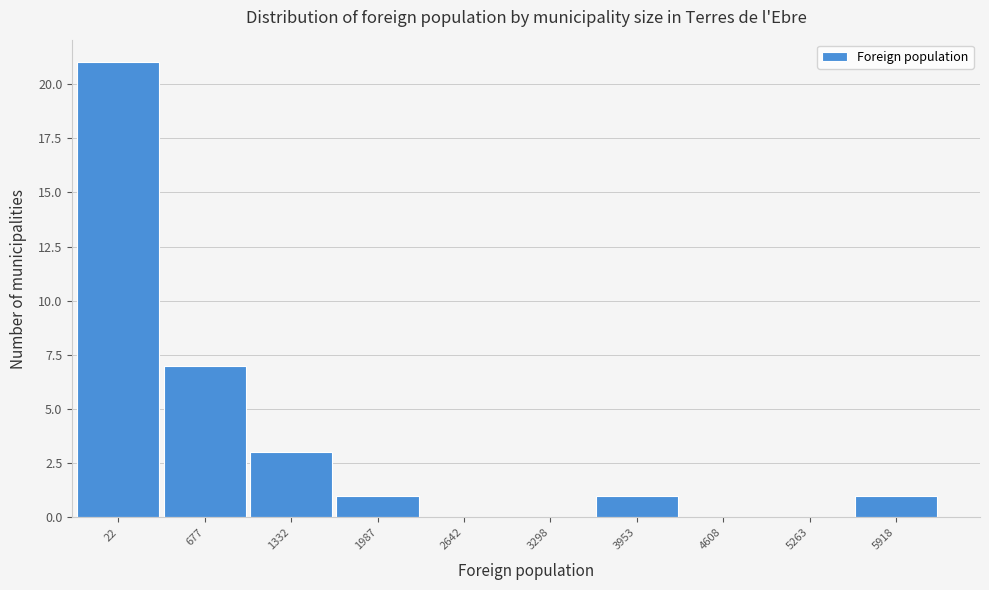

Reading left to right, transcribe all the data shown in this chart.

22=21	677=7	1332=3	1987=1	2642=0	3298=0	3953=1	4608=0	5263=0	5918=1